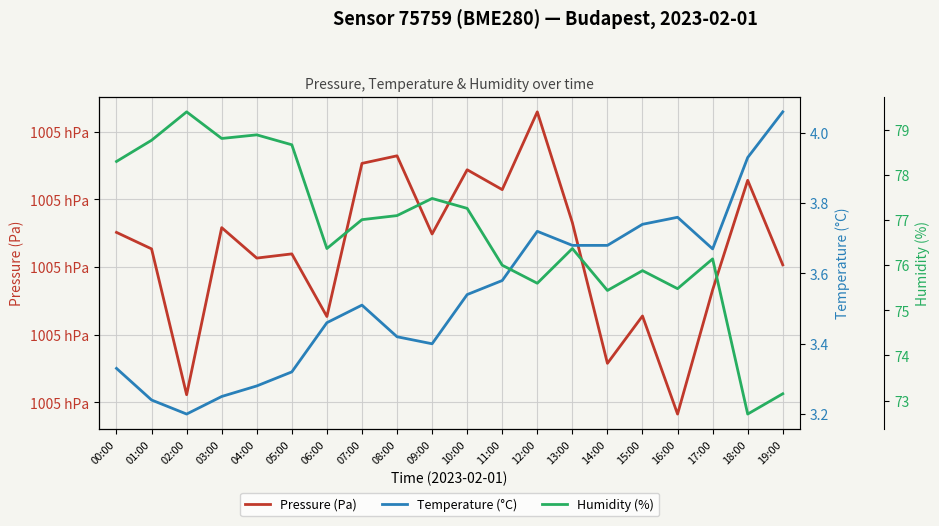

Is this an area chart (filled region under the line)?

No